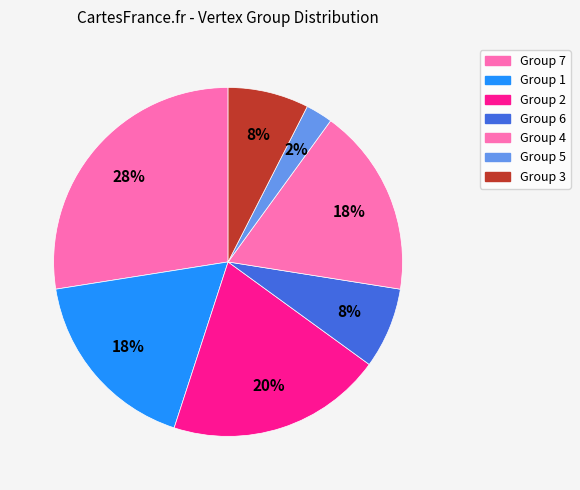

Count the number of slices in the pie.

7